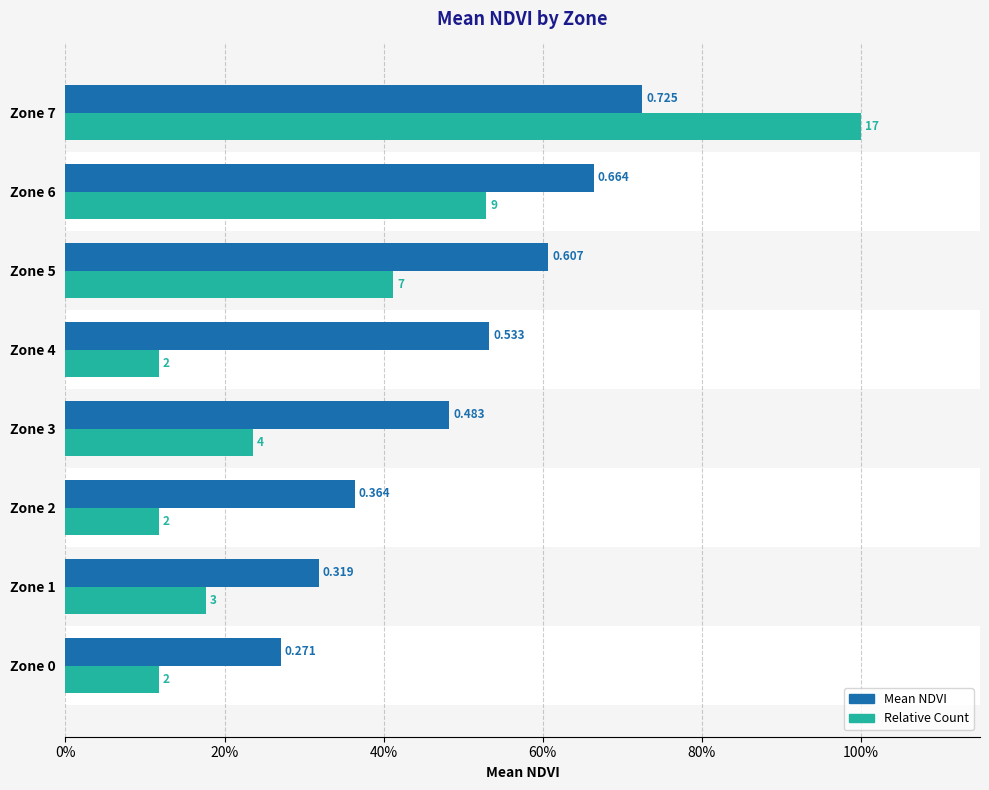

What is the total value across all series at Zone 5?

1.0